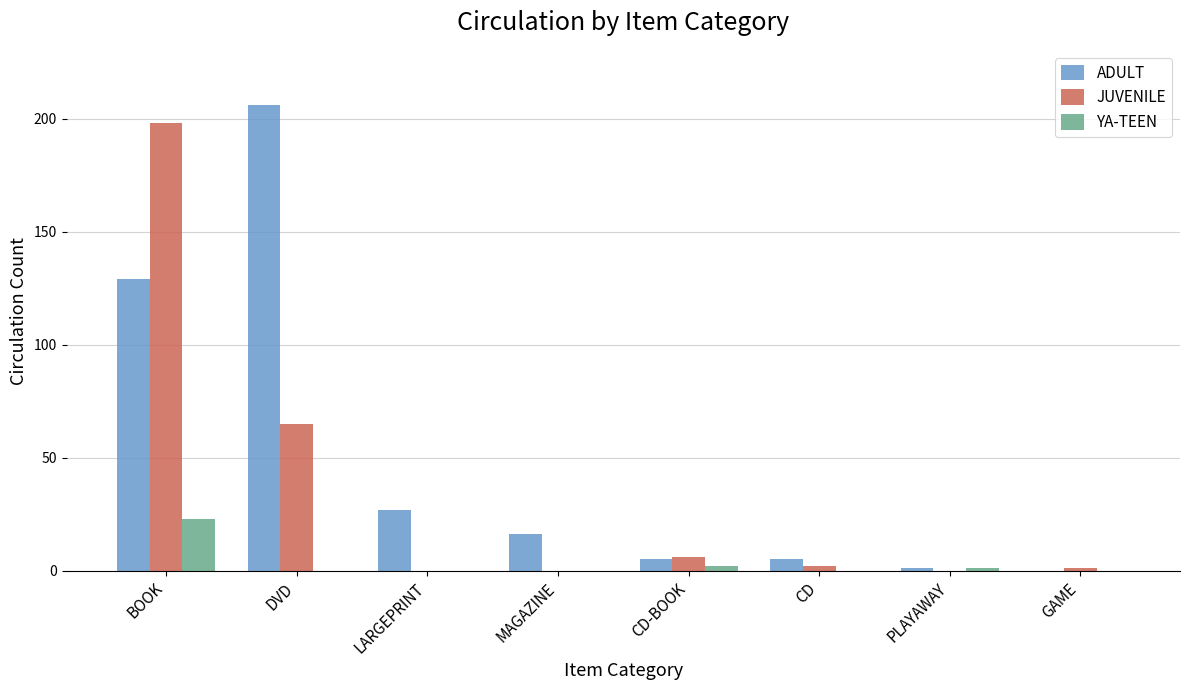

How many groups of bars are there?

8